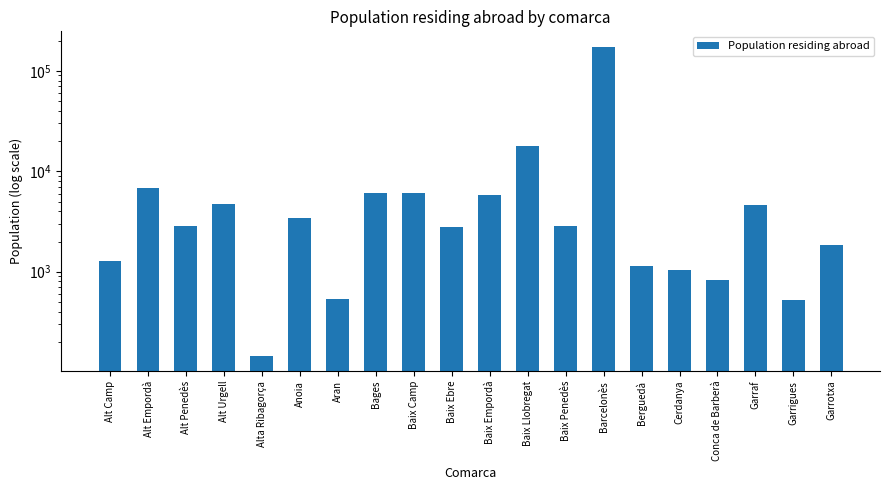

Read the value at Alt Penedès, to the nearest 10.

2820